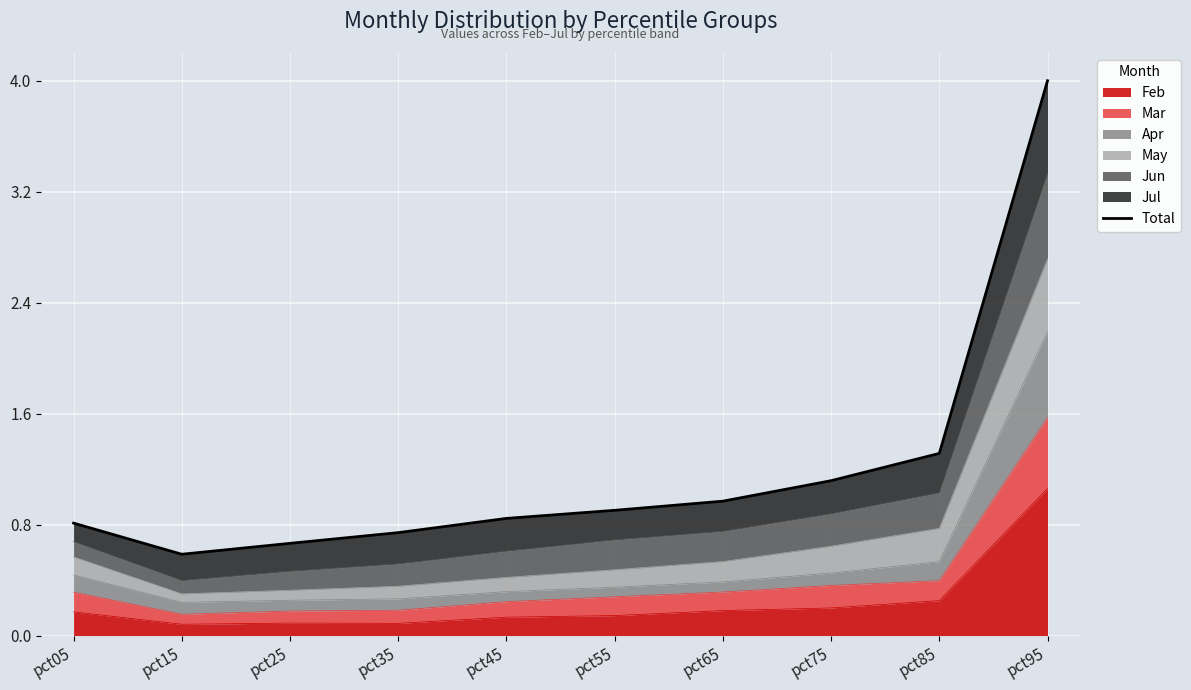

List the labels in order of value, smallest first.

pct15, pct25, pct35, pct05, pct45, pct55, pct65, pct75, pct85, pct95